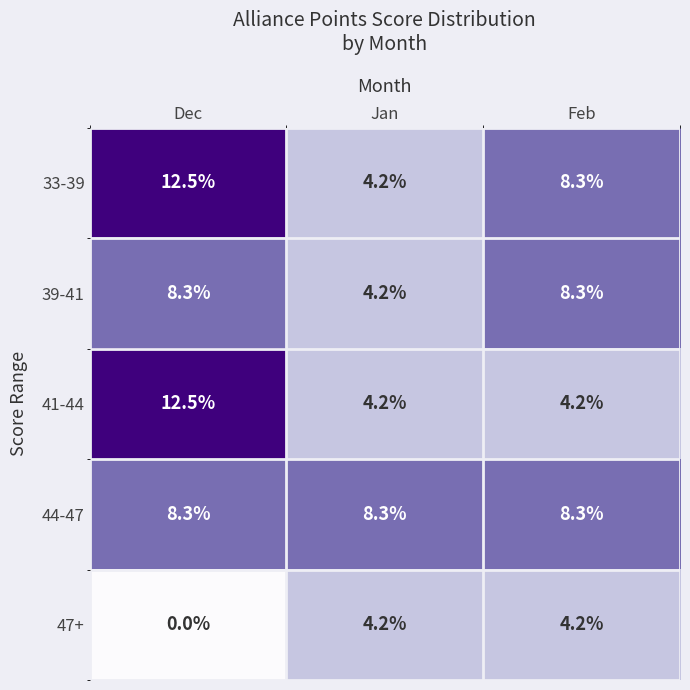

Which series changed the most between Dec and Feb?

41-44